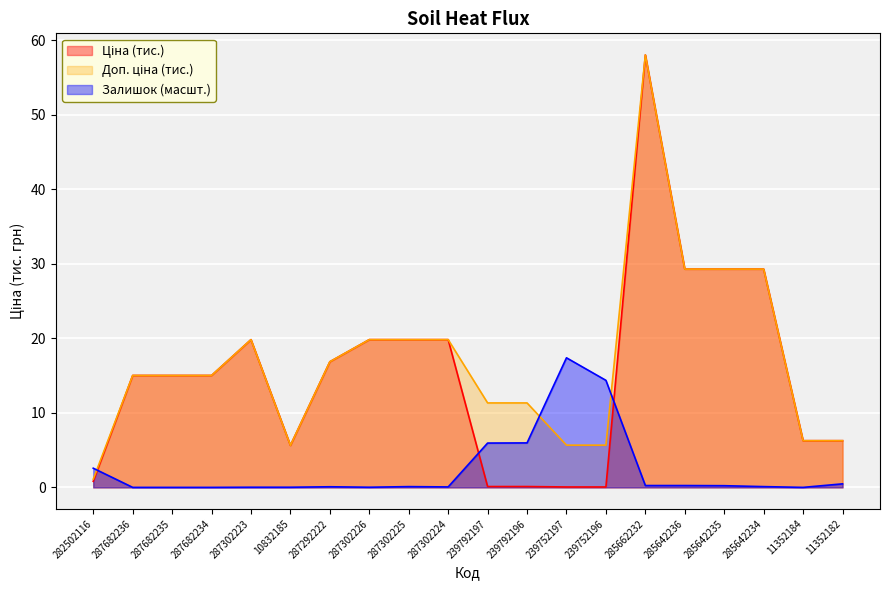

At which category does Доп. ціна reach its first local peak?

287302223